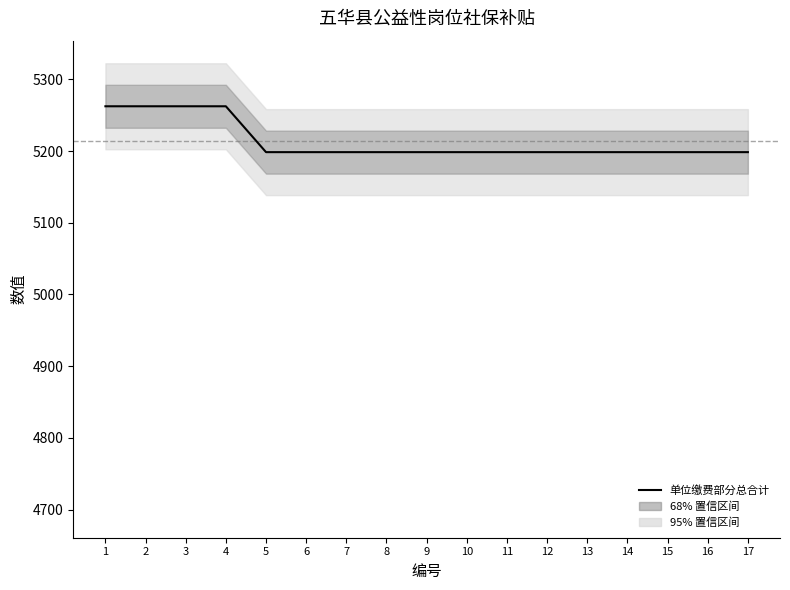

List the labels in order of 单位缴费部分总合计 value, largest first.

1, 2, 3, 4, 5, 6, 7, 8, 9, 10, 11, 12, 13, 14, 15, 16, 17